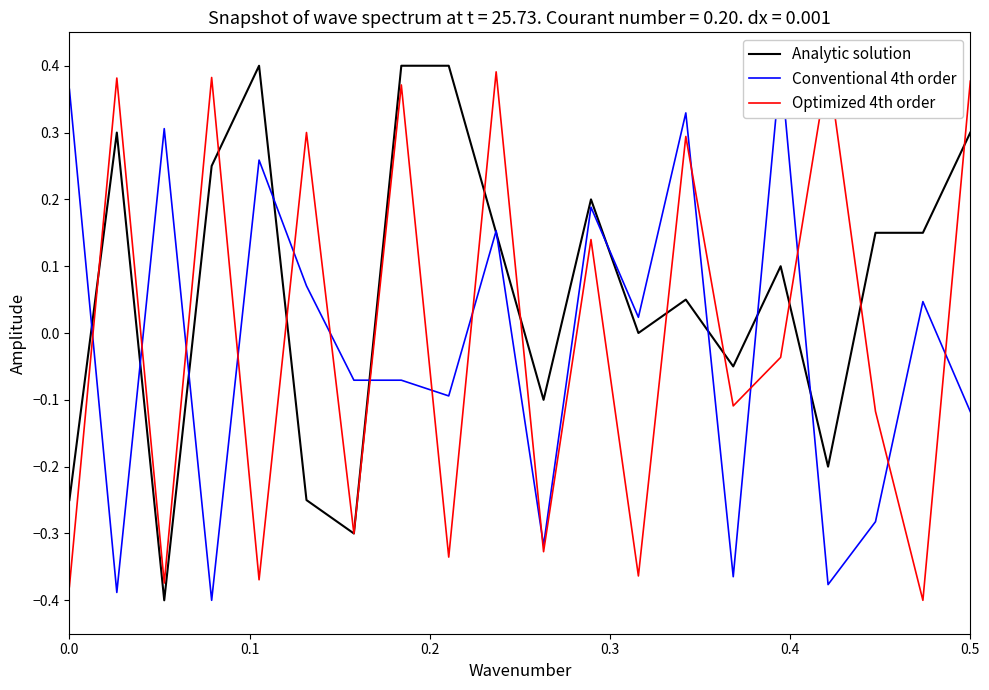

What is the maximum value for Analytic solution?

0.4